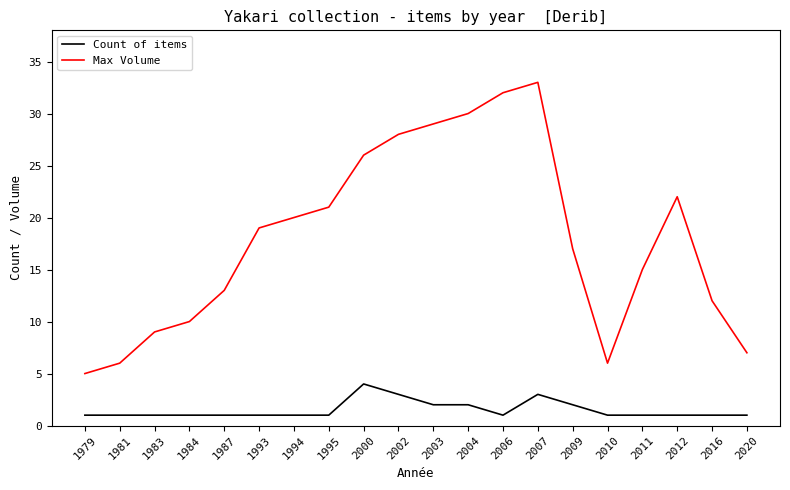

Reading right to left, what are all the values shown in this chart?

Count of items: 1	1	1	1	1	2	3	1	2	2	3	4	1	1	1	1	1	1	1	1
Max Volume: 7	12	22	15	6	17	33	32	30	29	28	26	21	20	19	13	10	9	6	5